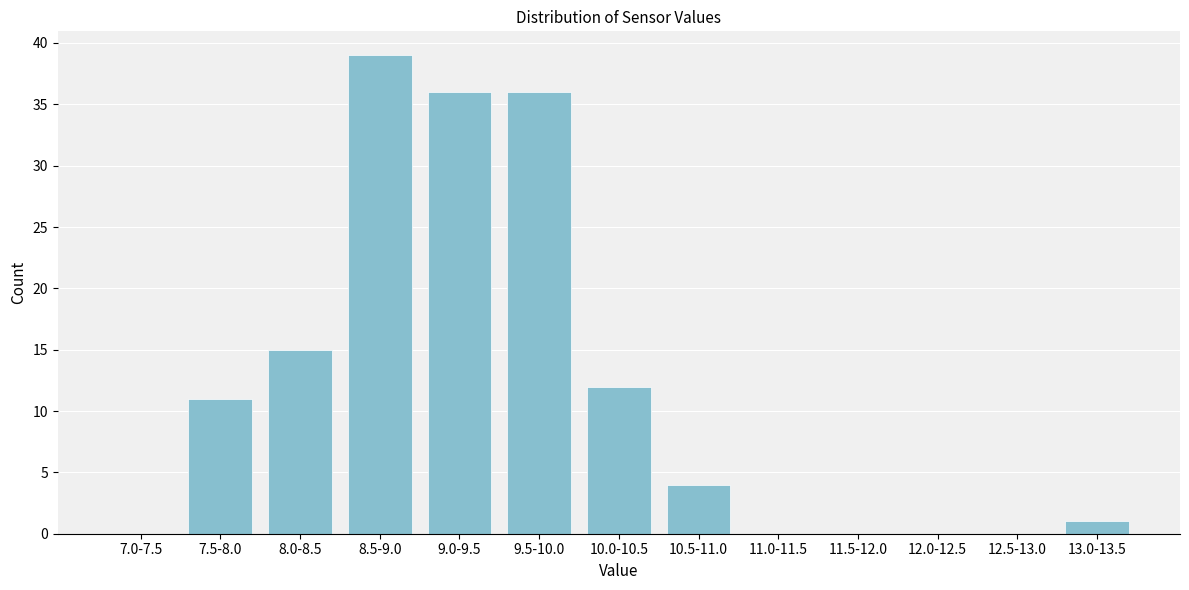

Reading right to left, what are all the values shown in this chart?

13.0-13.5=1	12.5-13.0=0	12.0-12.5=0	11.5-12.0=0	11.0-11.5=0	10.5-11.0=4	10.0-10.5=12	9.5-10.0=36	9.0-9.5=36	8.5-9.0=39	8.0-8.5=15	7.5-8.0=11	7.0-7.5=0